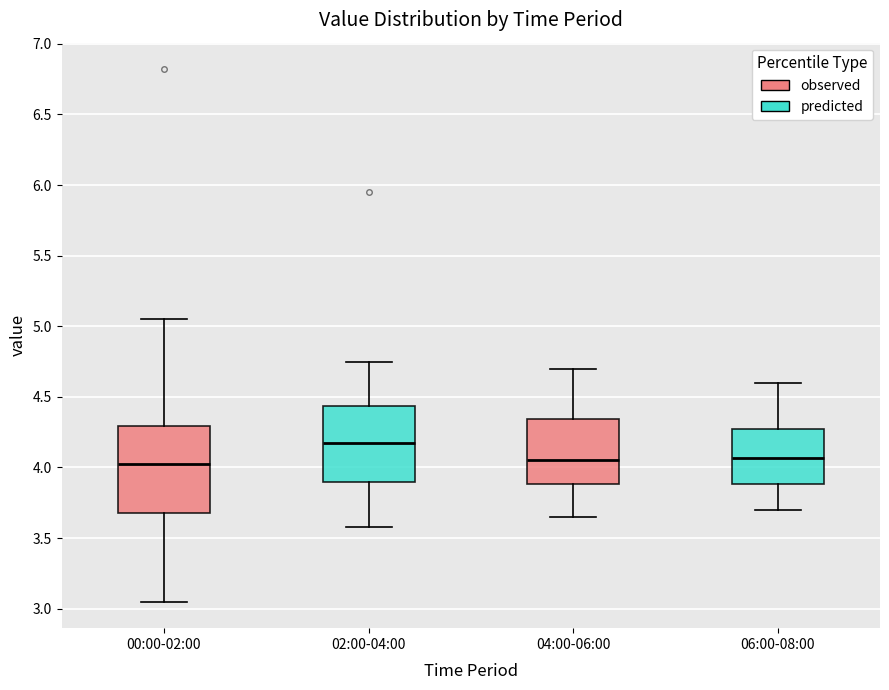

Reading left to right, transcribe this box plot: for each box, give where its median line is, the range the box spans, and where its two whiskers end, as read against the y-axis. The values are not printed on the chart, so give them approximately, as read against the axis.

00:00-02:00: median 4.05, box 3.70 to 4.30, whiskers 3.05 to 5.05
02:00-04:00: median 4.20, box 3.90 to 4.45, whiskers 3.60 to 4.75
04:00-06:00: median 4.05, box 3.90 to 4.35, whiskers 3.65 to 4.70
06:00-08:00: median 4.05, box 3.90 to 4.25, whiskers 3.70 to 4.60